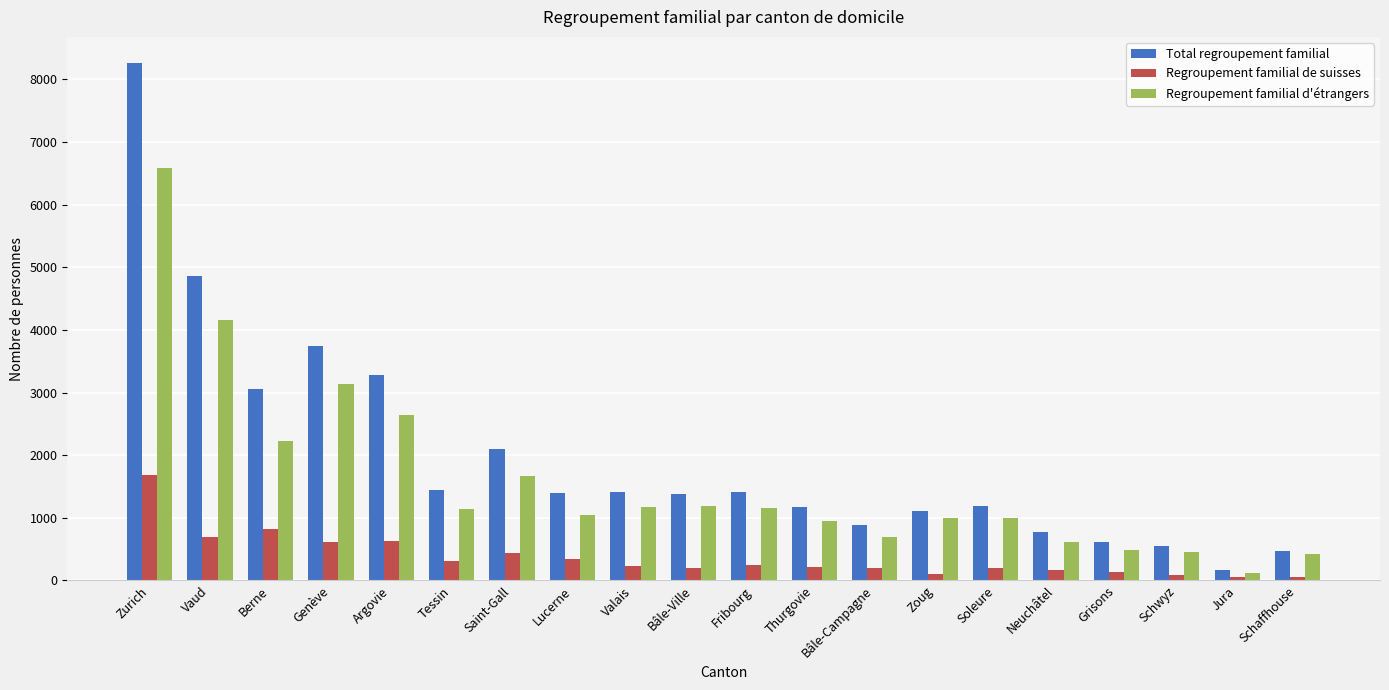

What is the difference between the maximum and minimum values in the Total regroupement familial series?

8100